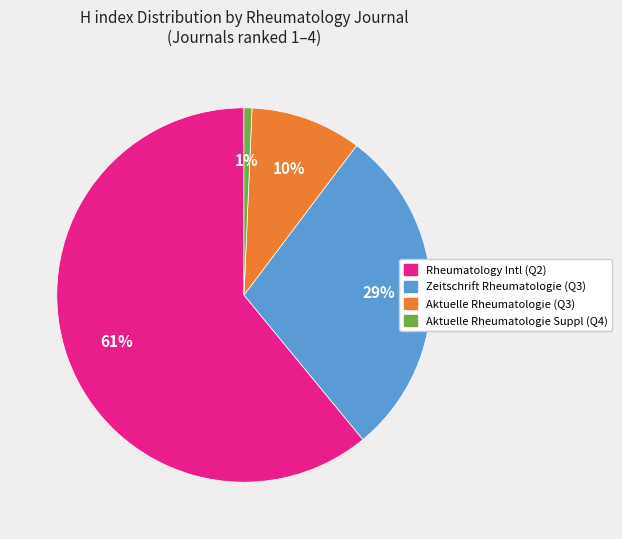

Is the sum of Aktuelle Rheumatologie Suppl (Q4) and Aktuelle Rheumatologie (Q3) greater than half?

No